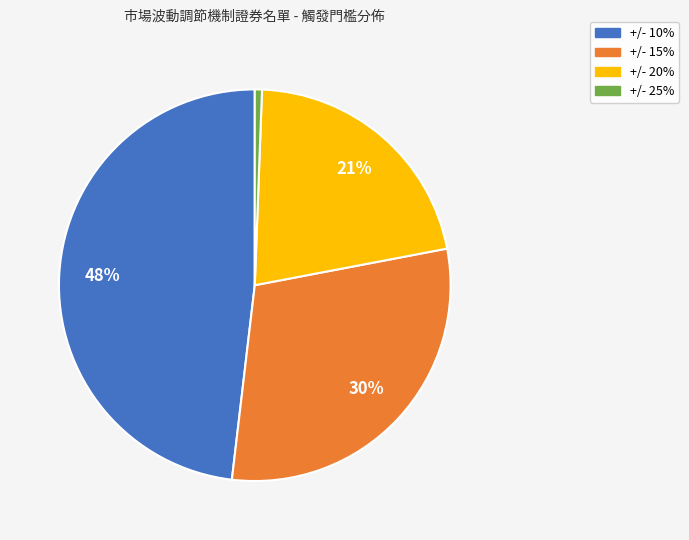

Does +/- 10% account for over 50% of the chart?

No